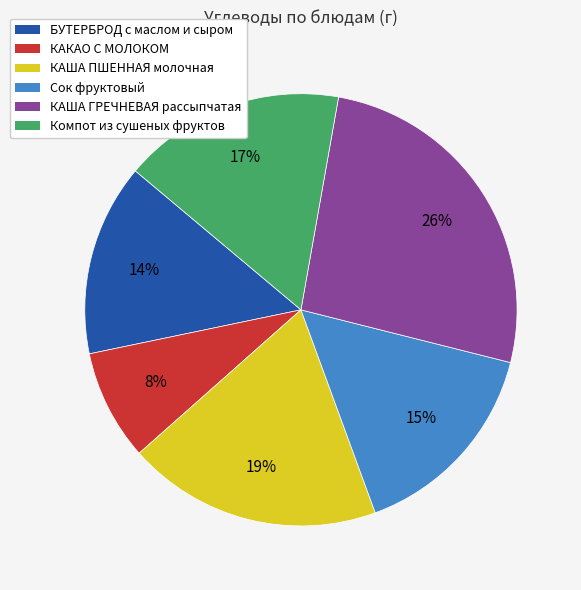

To the nearest percent, what percentage of the pie is БУТЕРБРОД с маслом и сыром?

14%